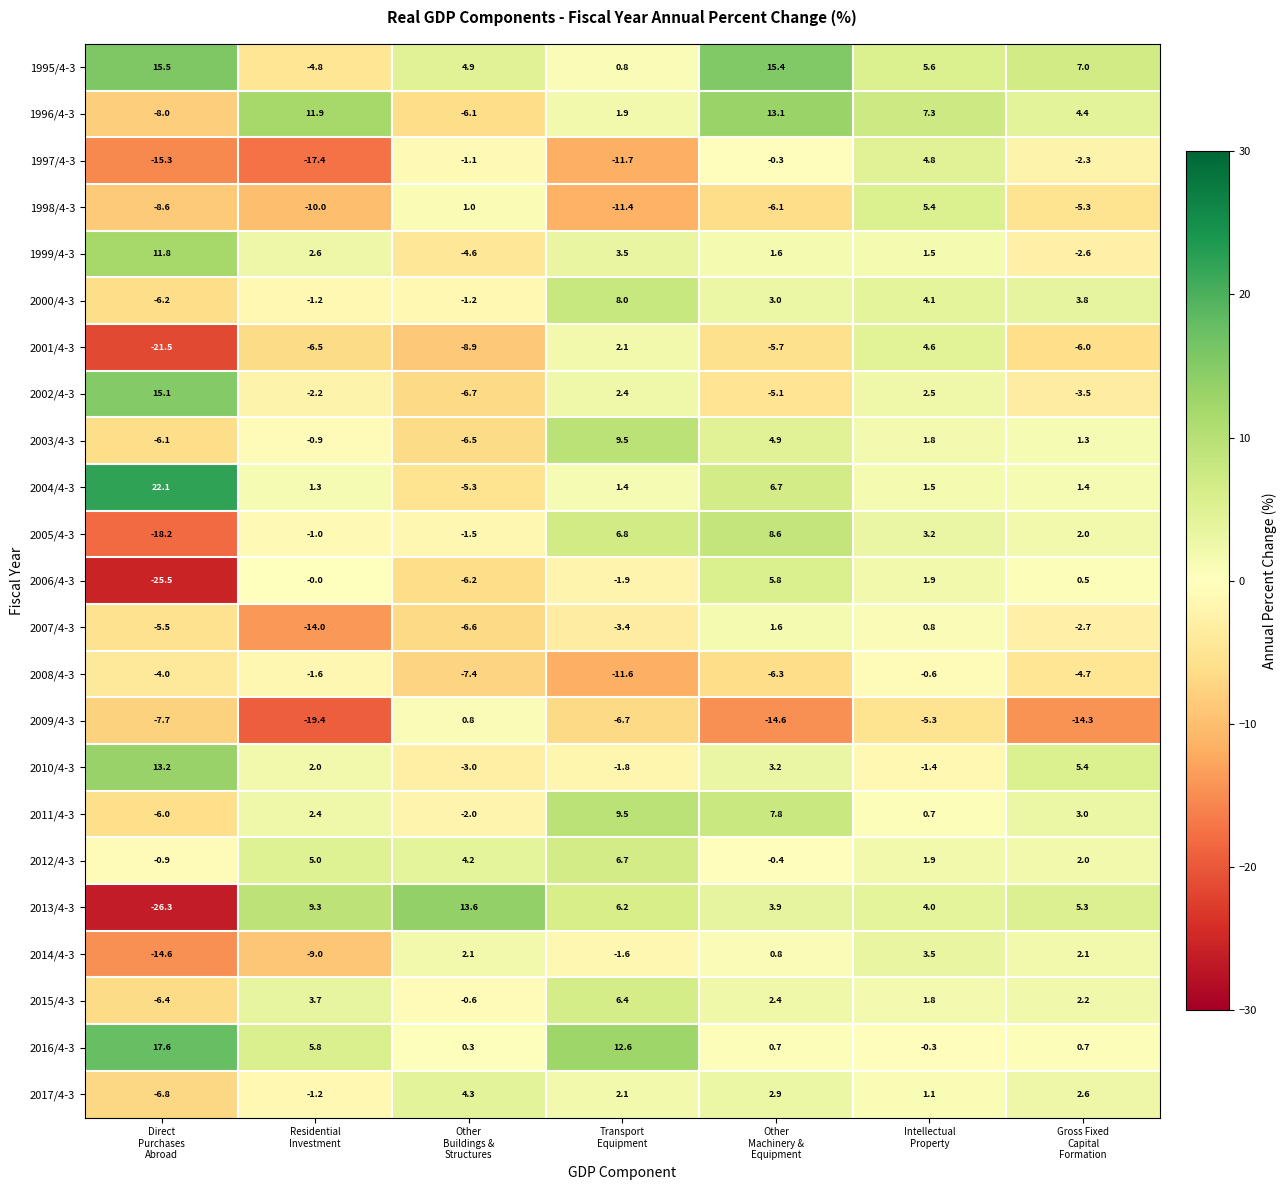

Count the number of categories in the chart.

7